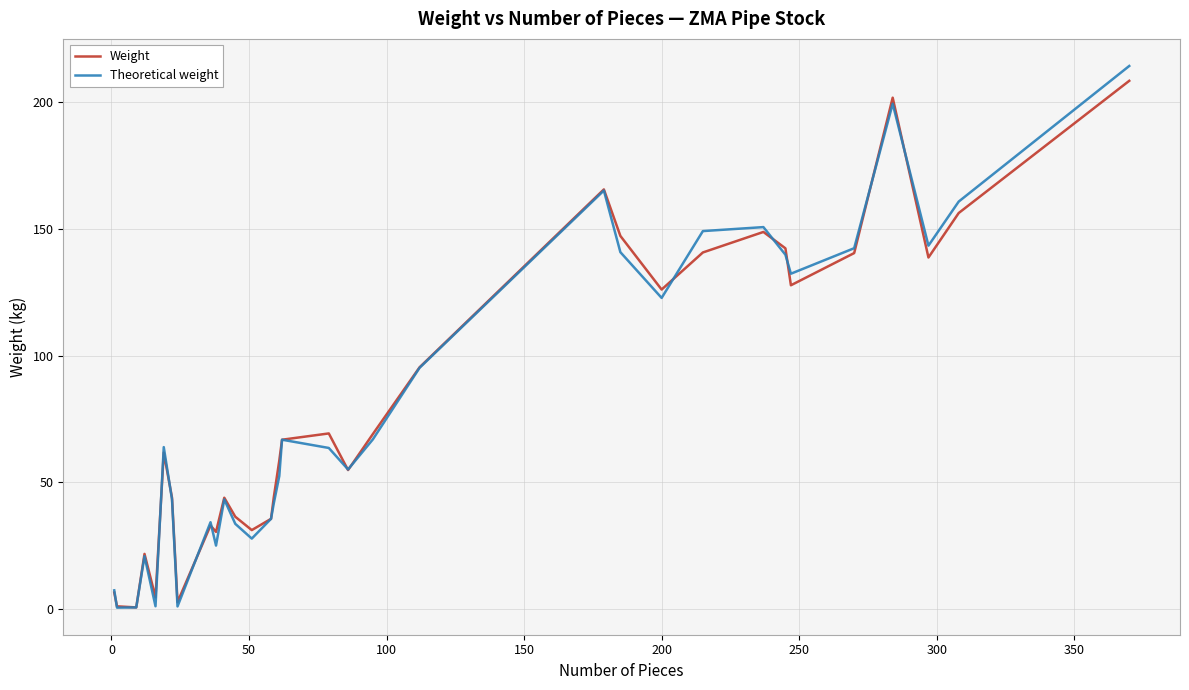

What is the maximum value for Theoretical weight?

214.1